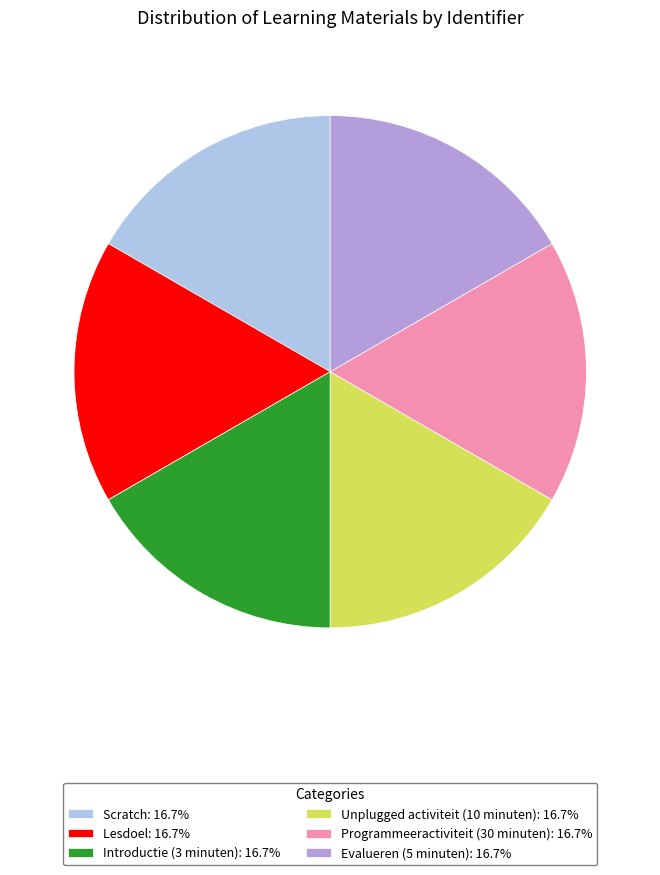

How many segments does this pie chart have?

6